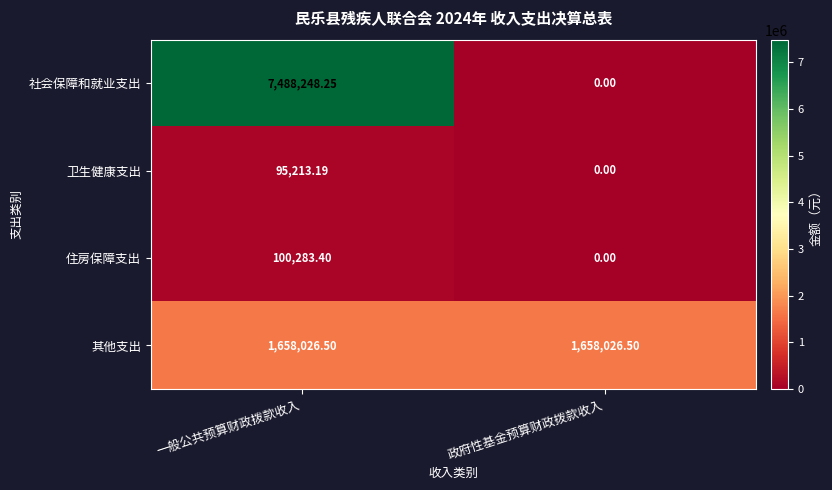

At which label does 社会保障和就业支出 reach its peak?

一般公共预算财政拨款收入